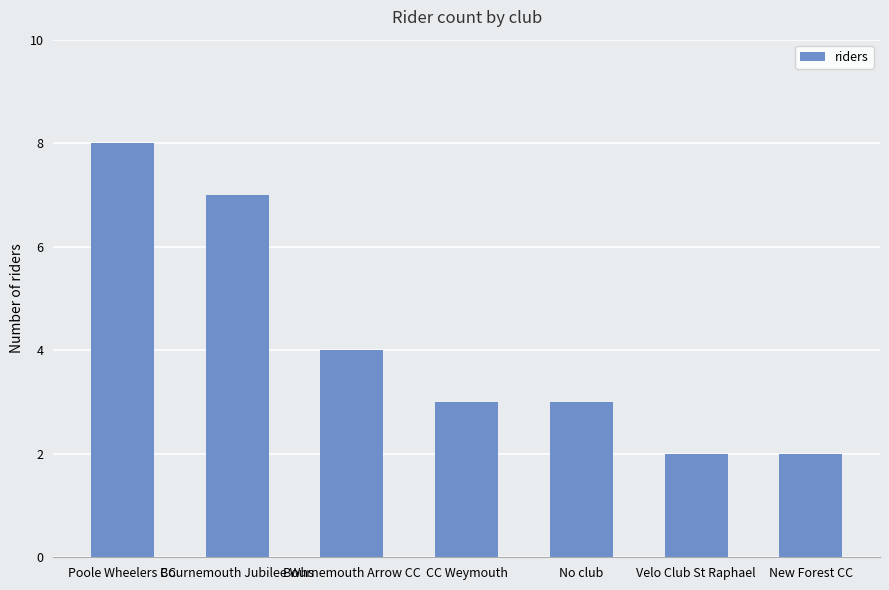

How many distinct data groups are displayed?

1